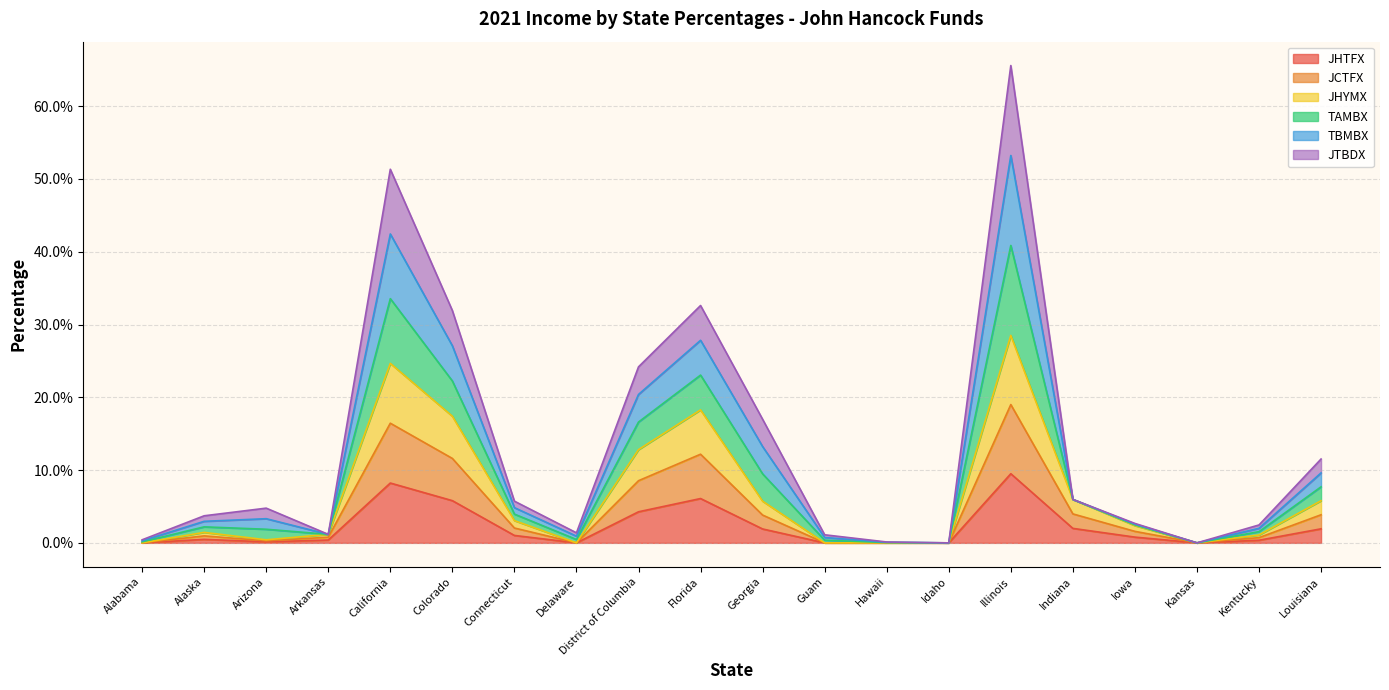

Which category has the highest value across all series?

Illinois